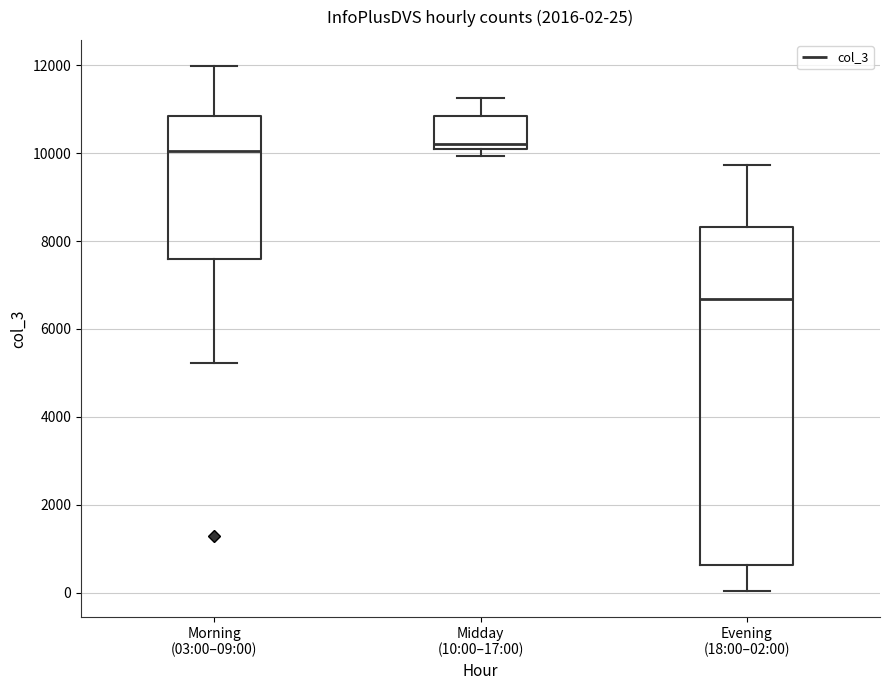

Comparing the boxes themselves (not the whiskers), which one is the tallest?

Evening (18:00–02:00)